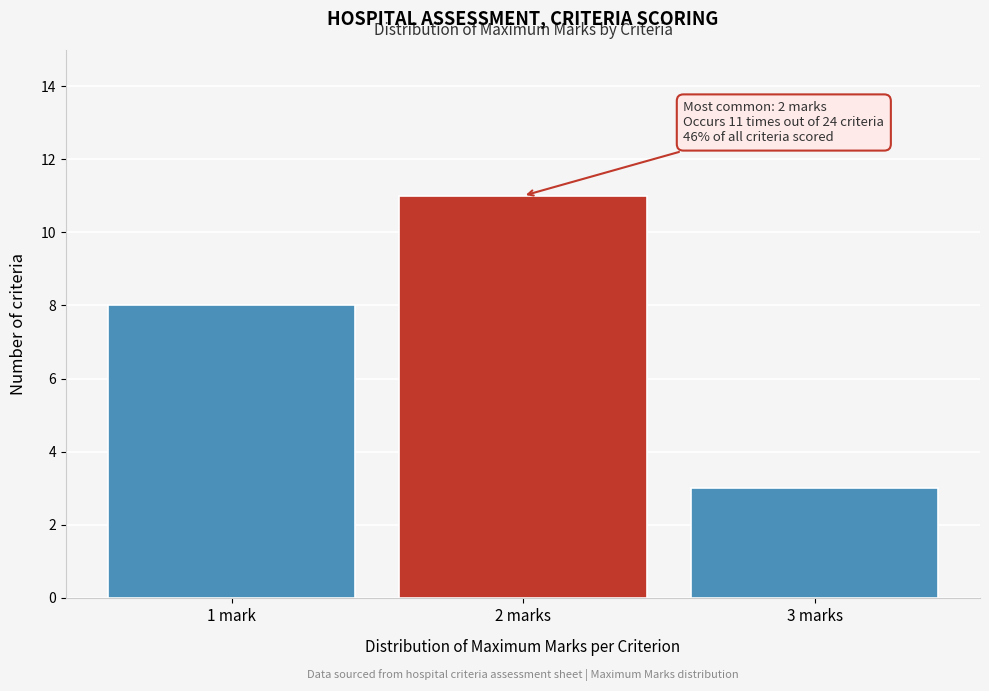

Reading left to right, list all the values displayed in this chart.

1 mark=8	2 marks=11	3 marks=3